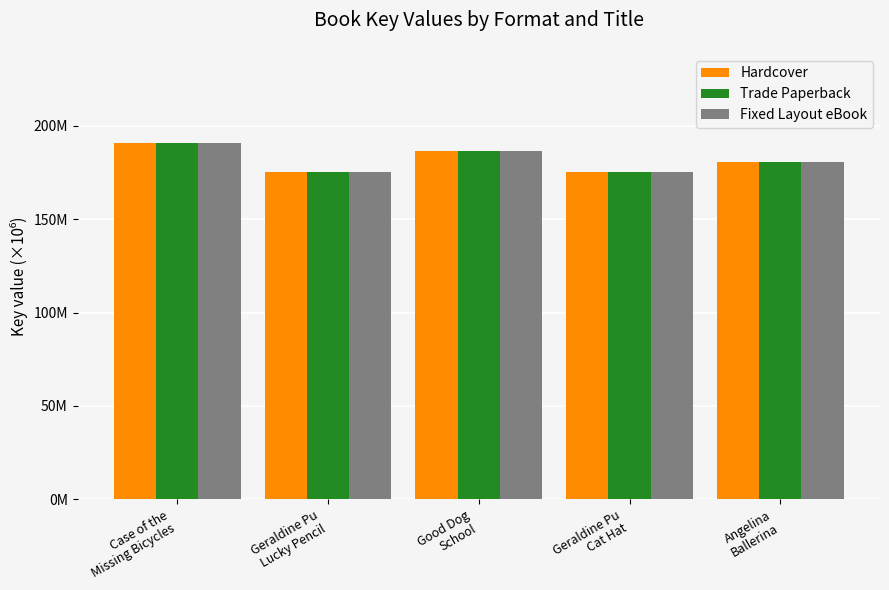

The Fixed Layout eBook series shows 180.7 at Angelina
Ballerina. True or false?

True